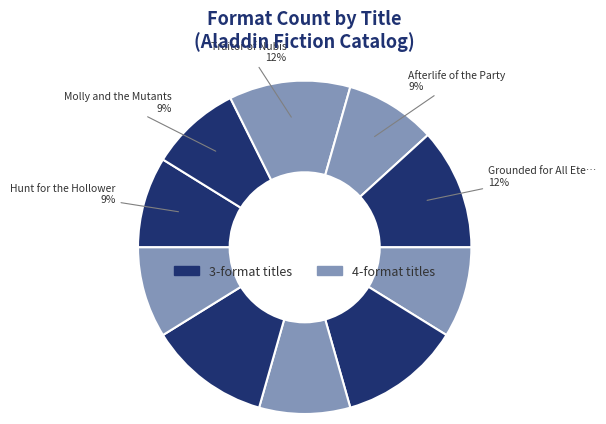

Which slice is the smallest?

Hunt for the Hollower